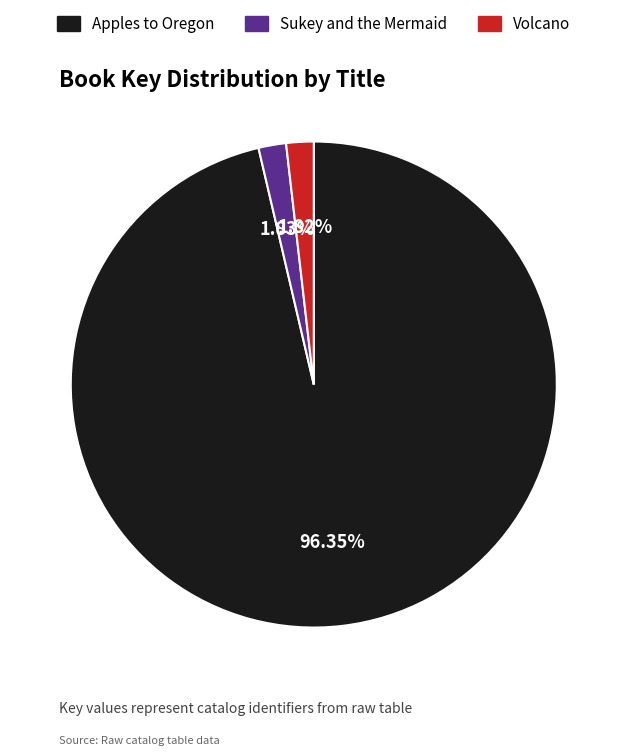

How many slices are in this pie chart?

3